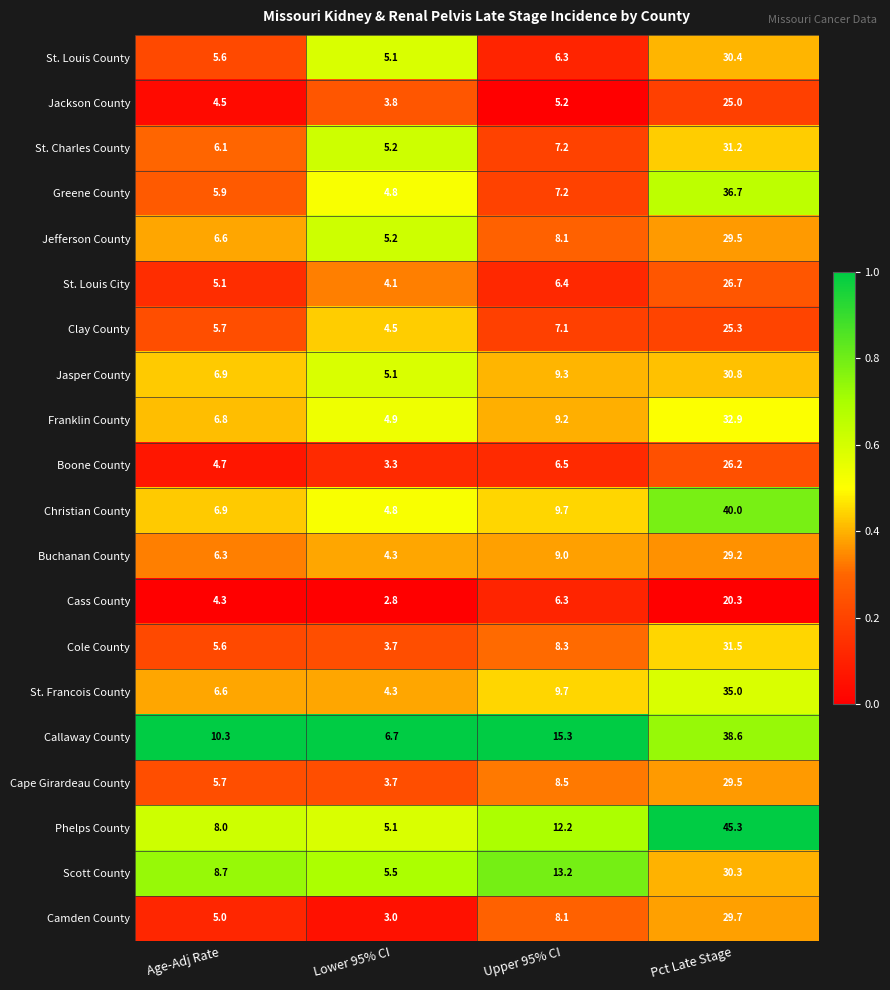

List the labels in order of St. Louis County value, smallest first.

Lower 95% CI, Age-Adj Rate, Upper 95% CI, Pct Late Stage